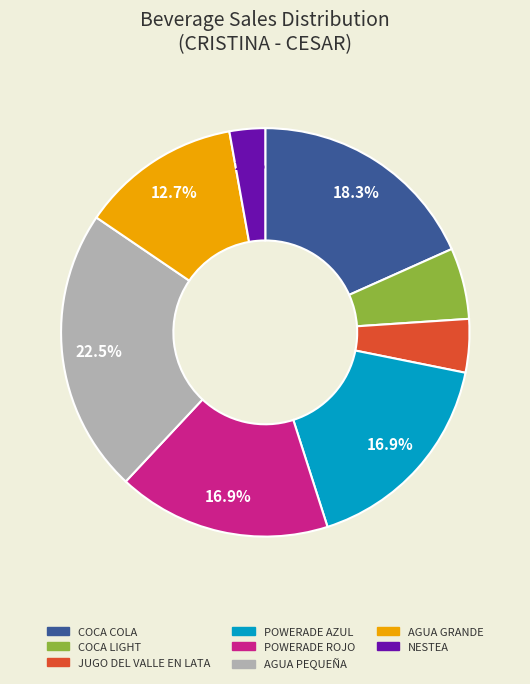

Does AGUA PEQUEÑA account for over 50% of the chart?

No